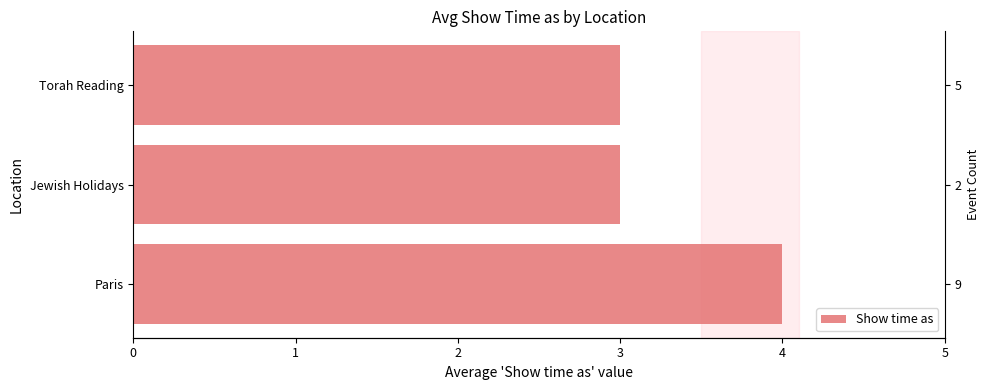

Is it true that the value at Jewish Holidays is 4?

False